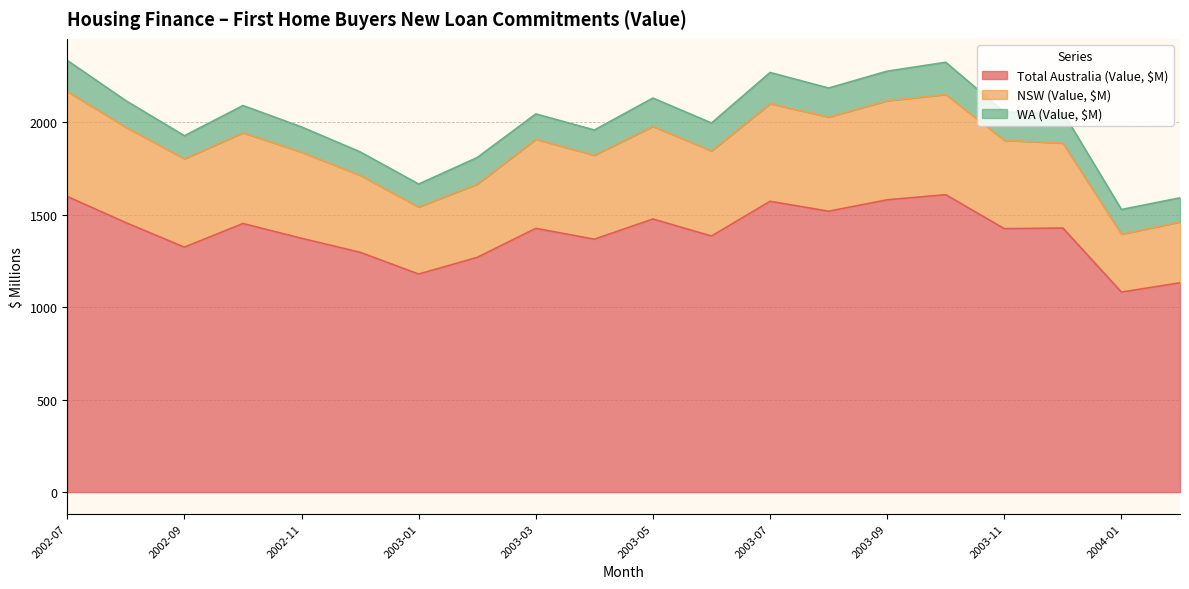

True or false: NSW (Value, $M) and Total Australia (Value, $M) cross at least once.

False